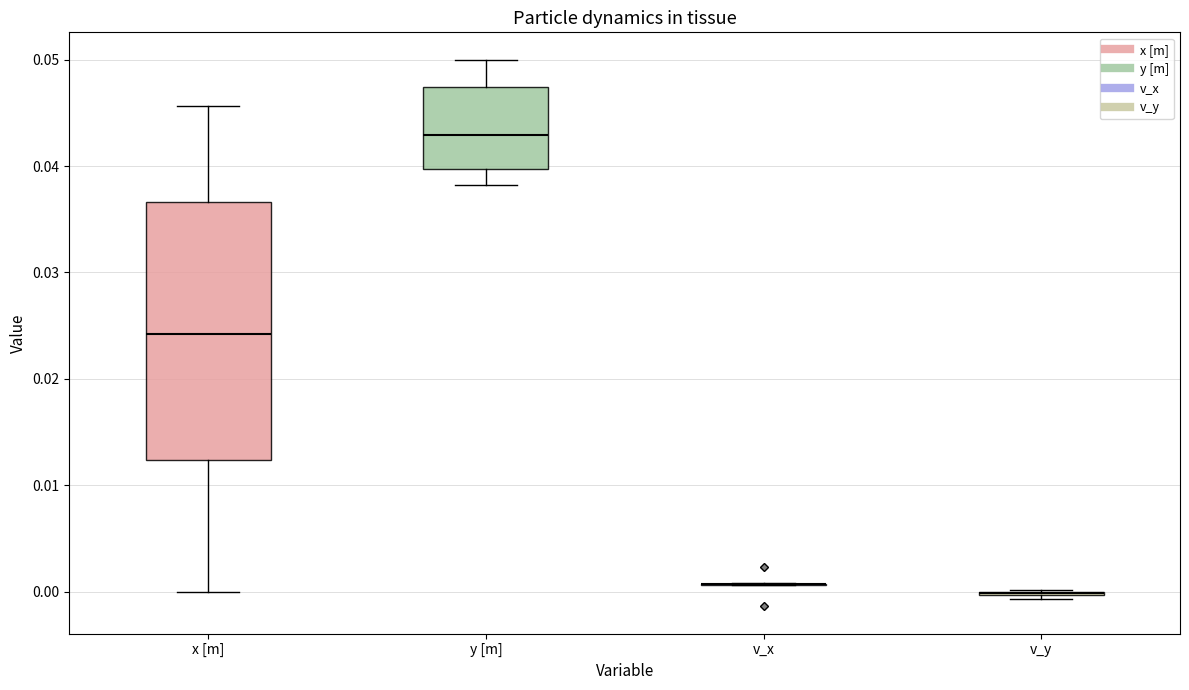

Reading left to right, read every box against the y-axis: the position of its median line, the range the box covers, and the ends of its whiskers. The values are not printed on the chart, so give them approximately, as read against the axis.

x [m]: median 0.024, box 0.012 to 0.037, whiskers 0.000 to 0.046
y [m]: median 0.043, box 0.040 to 0.047, whiskers 0.038 to 0.050
v_x: box collapsed to a line at 0.001, whiskers 0.001 to 0.001
v_y: box collapsed to a line at 0.000, whiskers -0.001 to 0.000